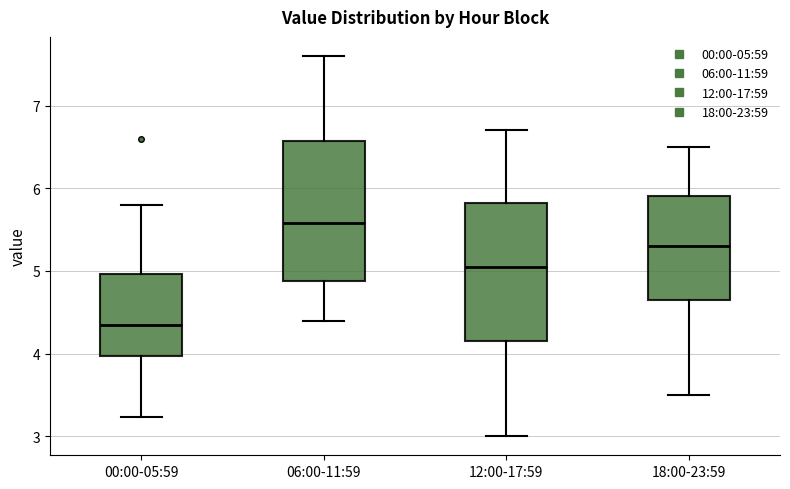

Where does the upper whisker of the box for 06:00-11:59 end on the y-axis? The values are not printed on the chart, so give them approximately, as read against the axis.

7.6